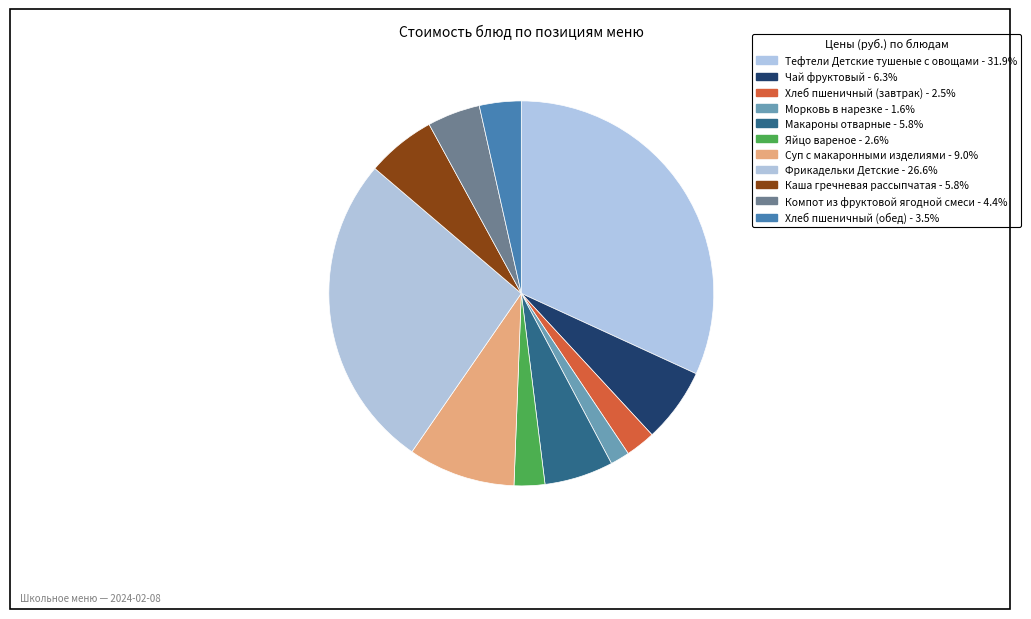

Is it true that Каша гречневая рассыпчатая is 6% of the pie?

True